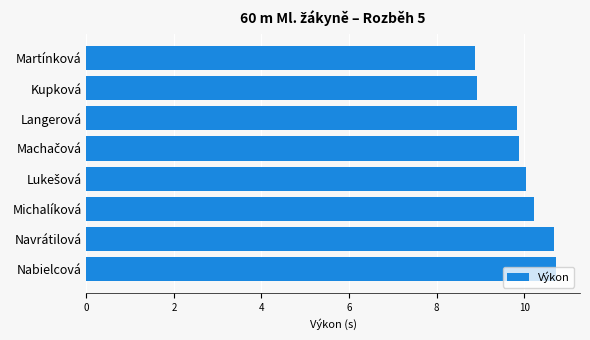

What is the difference between the second highest and minimum values?

1.8